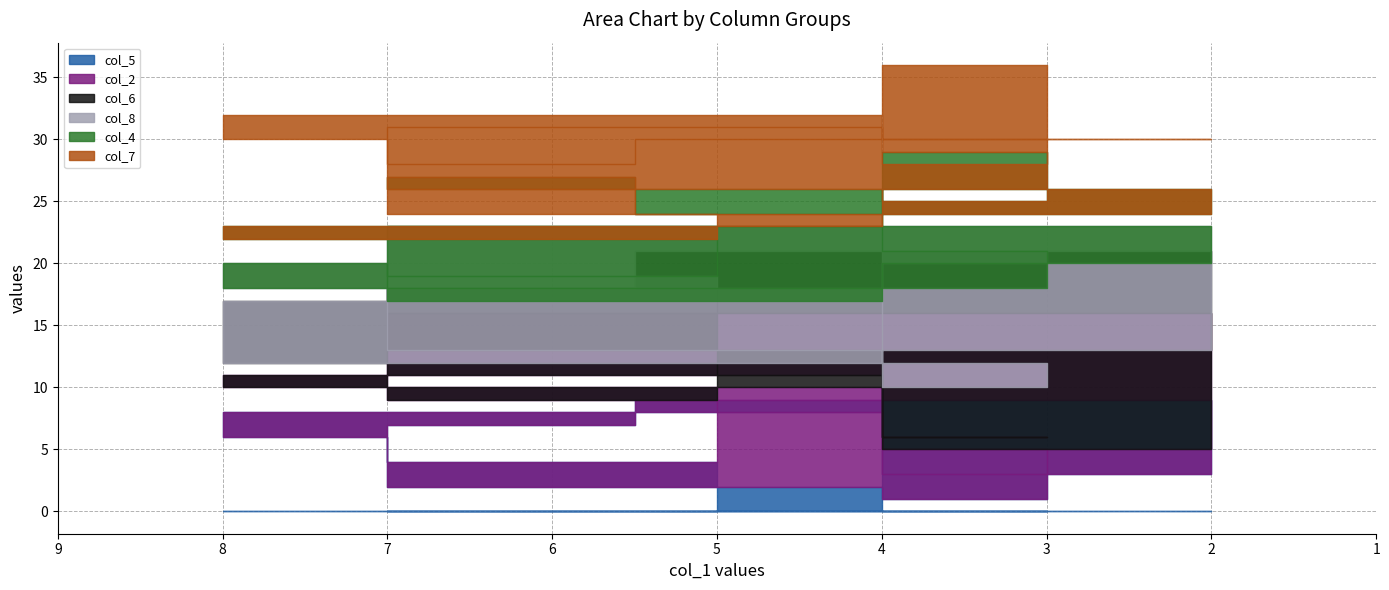

True or false: col_7 has a value of 1 at 5.

False